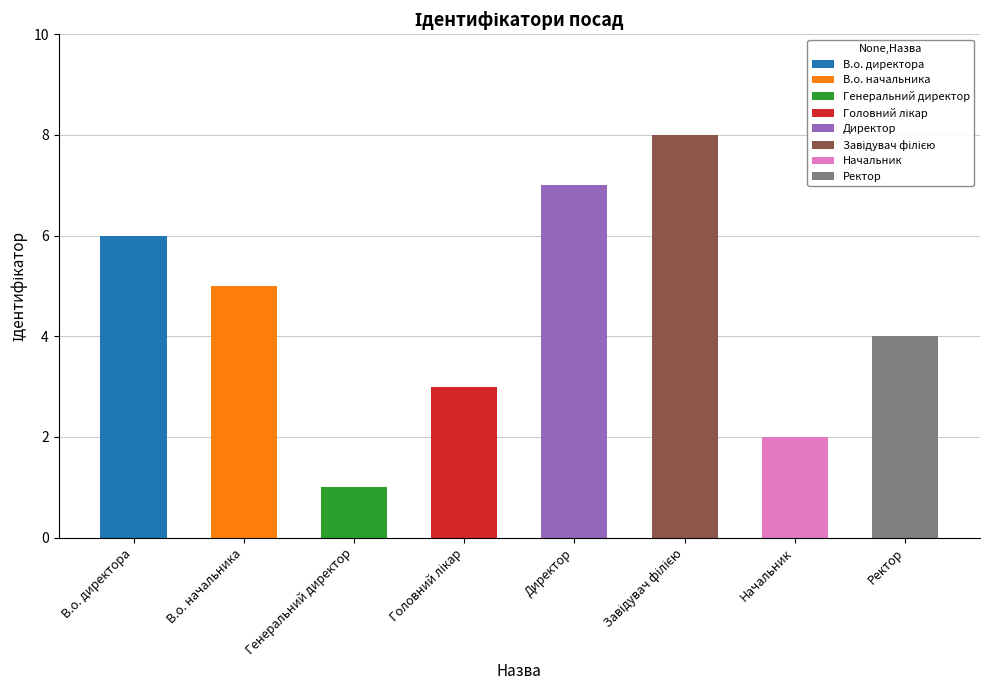

Count the number of values greater than 5.

3